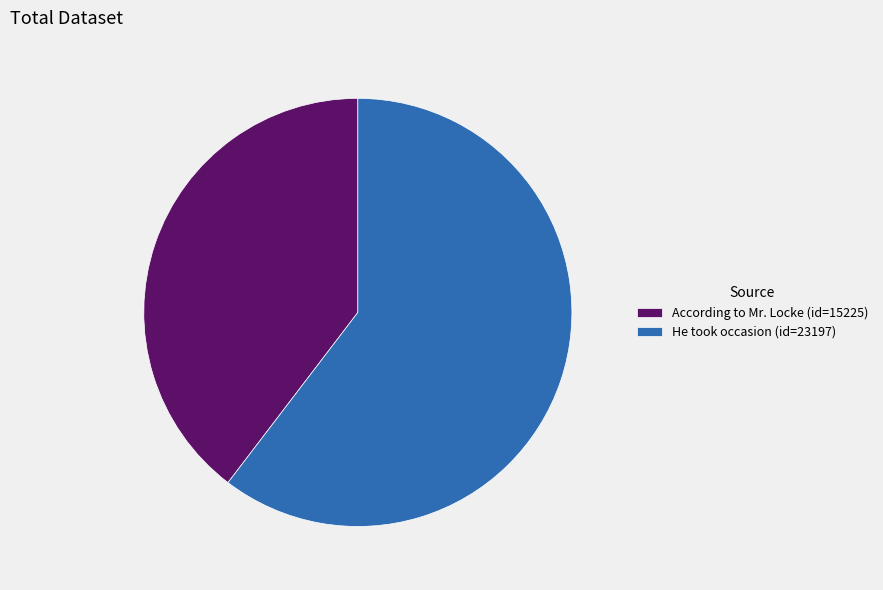

Combined, do According to Mr. Locke (id=15225) and He took occasion (id=23197) account for over 50%?

Yes